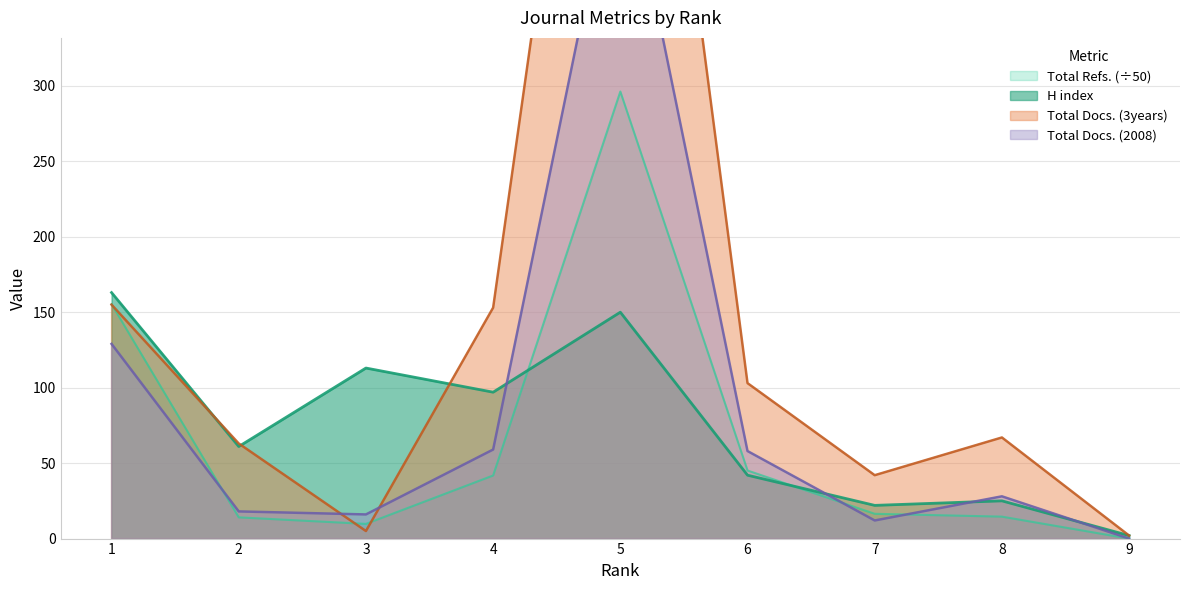

What is the highest value of the Total Refs. series?

296.2